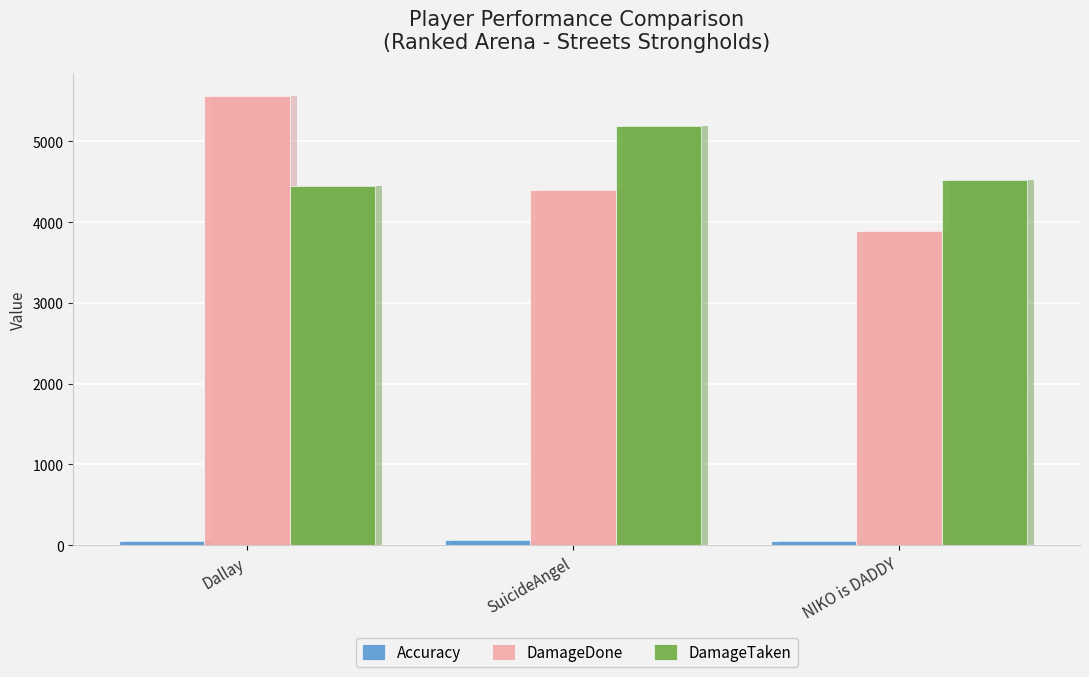

What is the average value of the DamageDone series?

4614.7